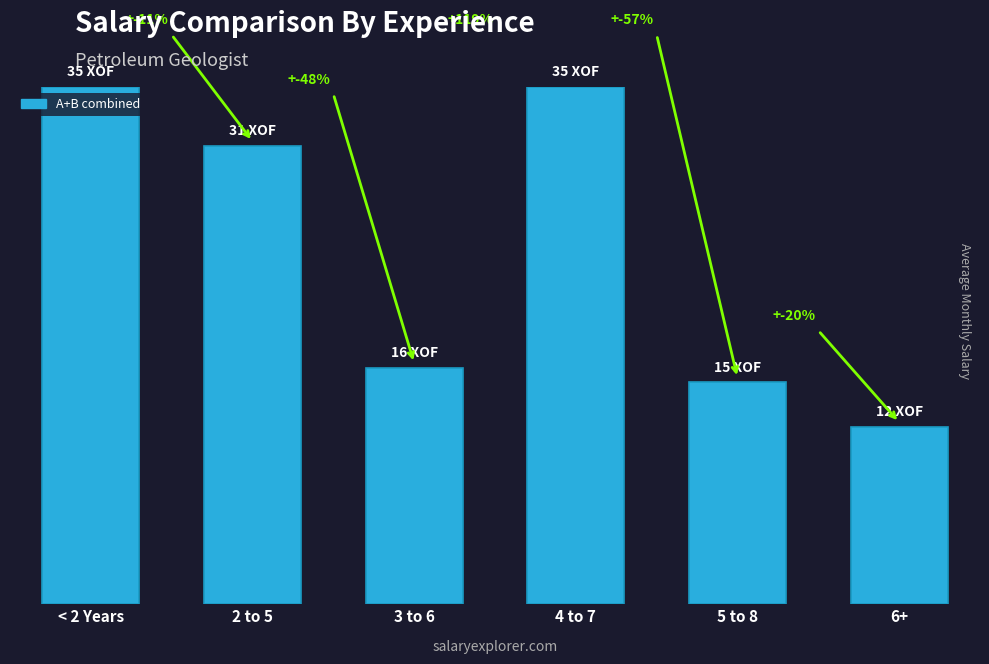

Is it true that the value at 2 to 5 is 42?

False